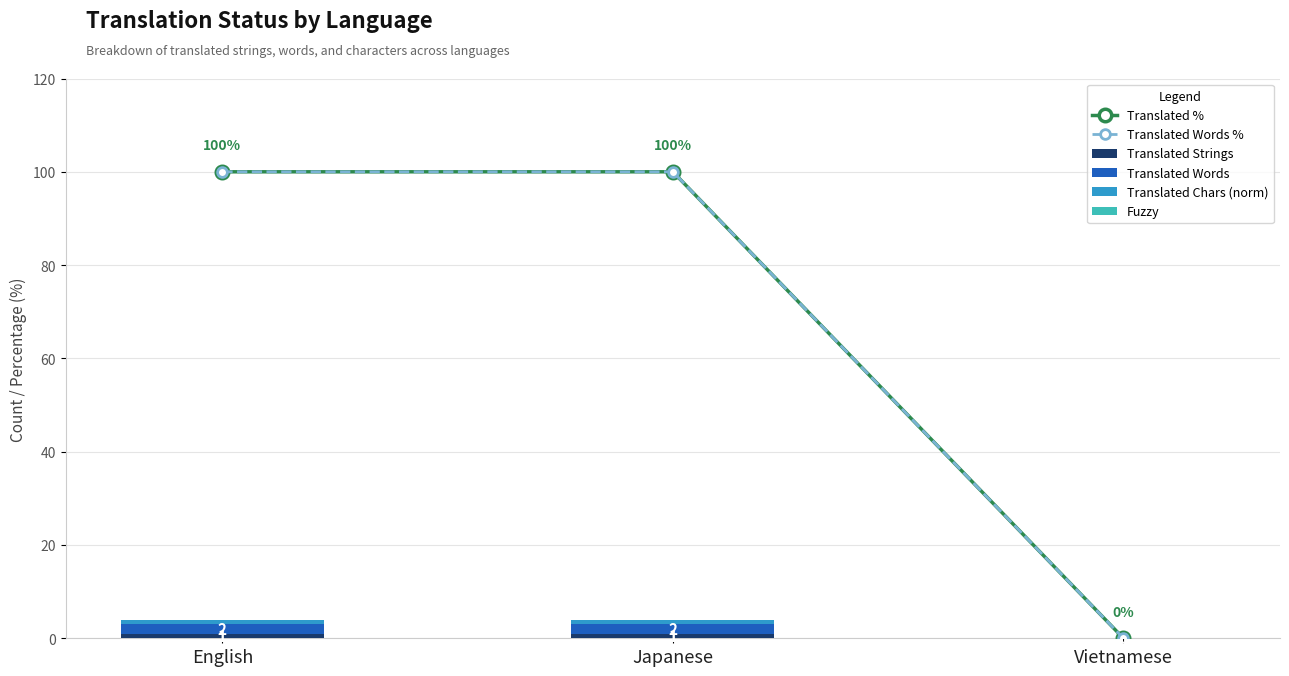

What is the label of the 2nd bar from the right?

Japanese